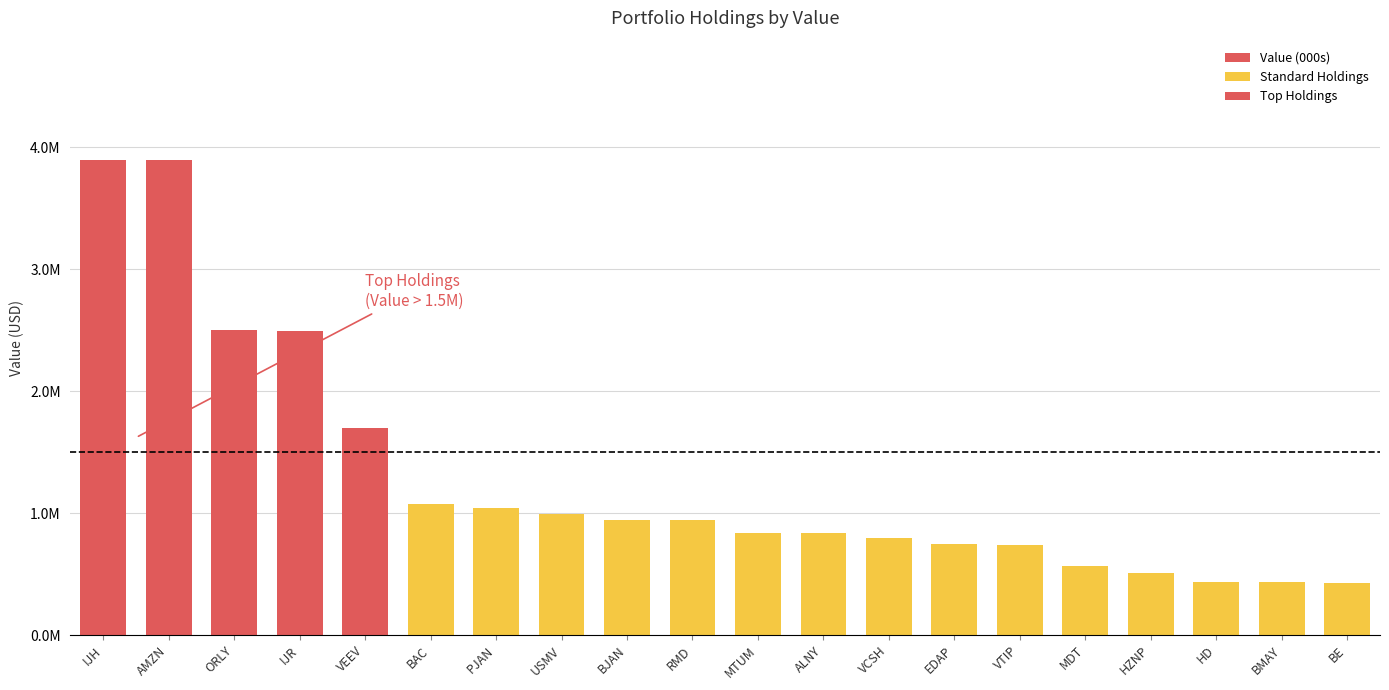

What is the ratio of the value at BAC to the value at EDAP?

1.4